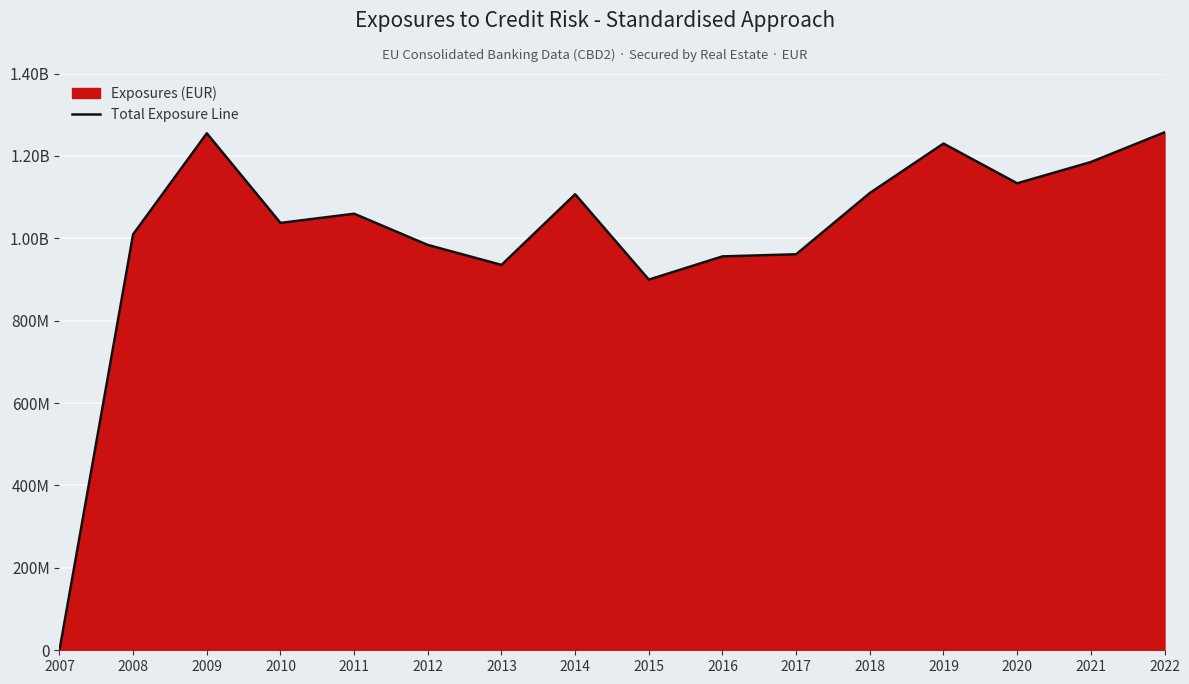

How many points are lower than both their immediate neighbors (excluding endpoints)?

4